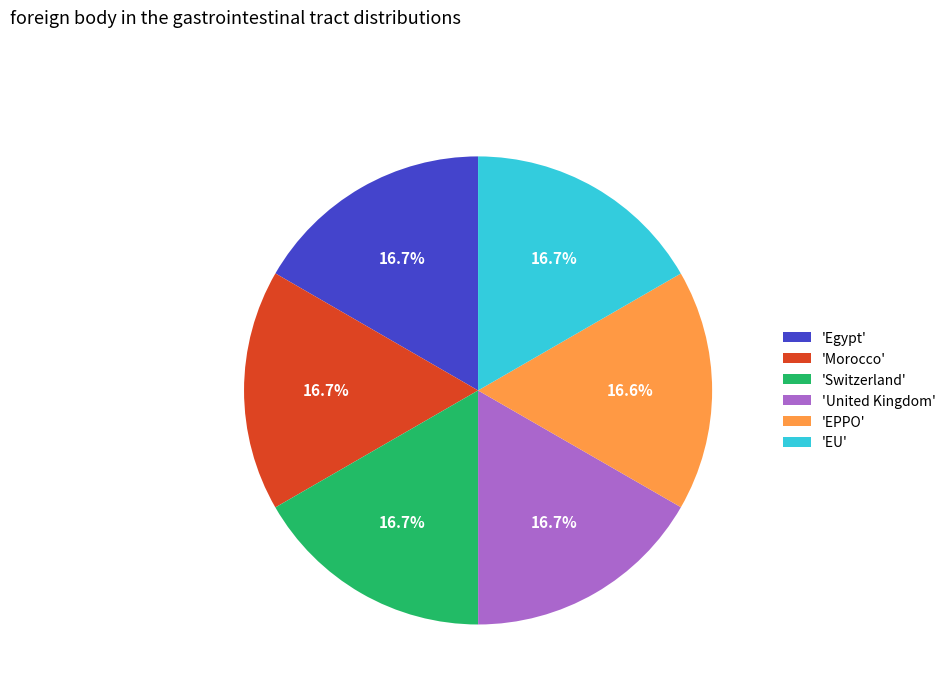

Is the sum of 'Morocco' and 'Switzerland' greater than half?

No